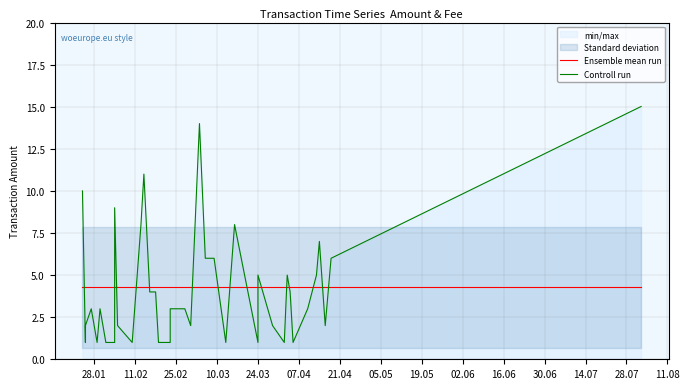

Reading right to left, extract all data points from this chart.

Ensemble mean run: 4.3	4.3	4.3	4.3	4.3	4.3	4.3	4.3	4.3	4.3	4.3	4.3	4.3	4.3	4.3	4.3	4.3	4.3	4.3	4.3	4.3	4.3	4.3	4.3	4.3	4.3	4.3	4.3	4.3	4.3	4.3	4.3	4.3	4.3	4.3	4.3	4.3	4.3	4.3	4.3
Controll run: 15.0	6.0	2.0	7.0	5.0	3.0	1.0	4.0	5.0	1.0	2.0	5.0	1.0	8.0	1.0	6.0	6.0	6.0	14.0	2.0	3.0	3.0	1.0	1.0	4.0	4.0	11.0	8.0	1.0	2.0	9.0	1.0	1.0	3.0	1.0	3.0	2.0	2.0	1.0	10.0